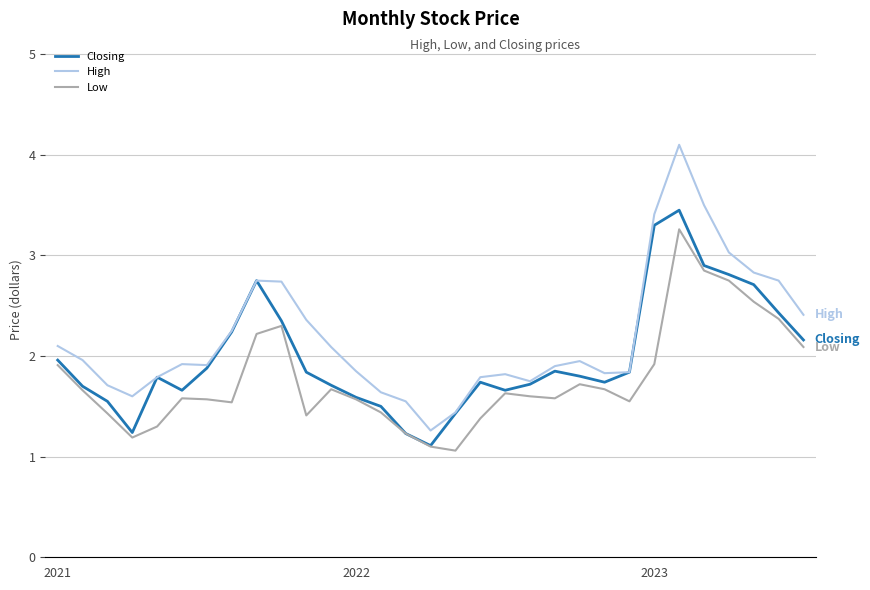

True or false: High and Low intersect in this chart.

False